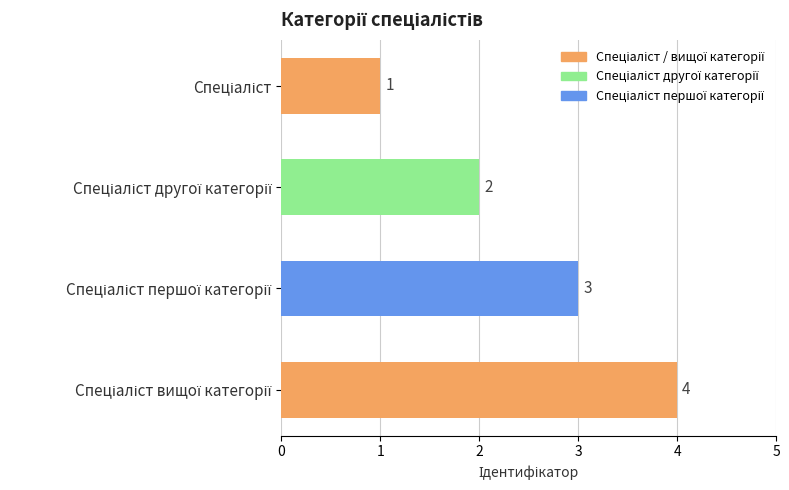

Count the values in the range 2 to 4.

3